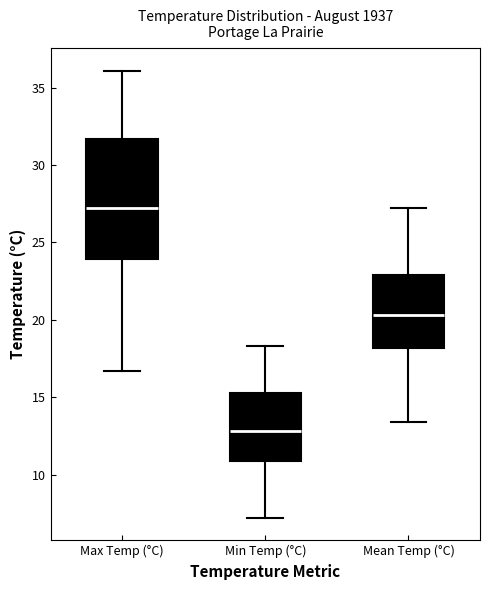

Reading left to right, transcribe this box plot: for each box, give where its median line is, the range the box spans, and where its two whiskers end, as read against the y-axis. The values are not printed on the chart, so give them approximately, as read against the axis.

Max Temp (°C): median 27.0, box 24.0 to 31.5, whiskers 16.5 to 36.0
Min Temp (°C): median 13.0, box 11.0 to 15.5, whiskers 7.0 to 18.5
Mean Temp (°C): median 20.5, box 18.0 to 23.0, whiskers 13.5 to 27.0